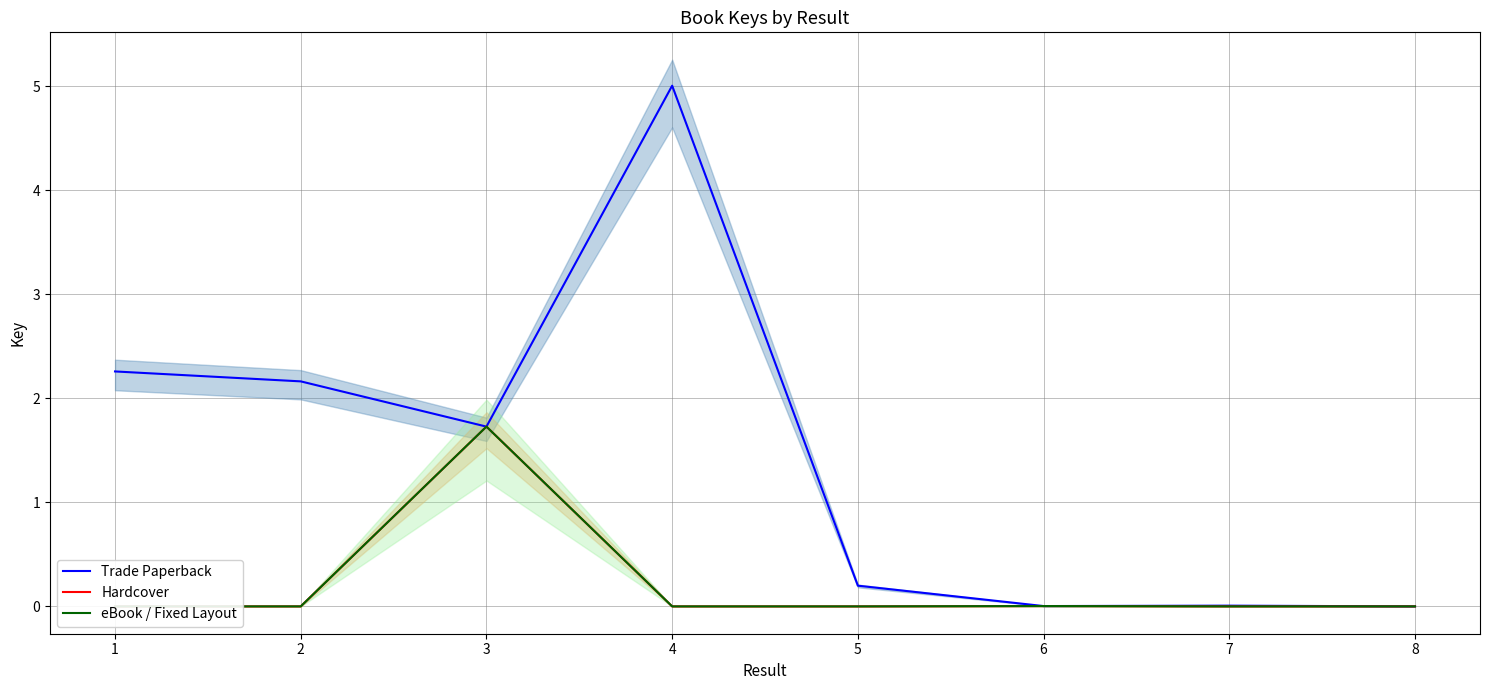

Reading right to left, extract all data points from this chart.

Trade Paperback: 8=0.0	7=0.0	6=0.0	5=0.2	4=5.0	3=1.7	2=2.2	1=2.3
Hardcover: 8=0.0	7=0.0	6=0.0	5=0.0	4=0.0	3=1.7	2=0.0	1=0.0
eBook / Fixed Layout: 8=0.0	7=0.0	6=0.0	5=0.0	4=0.0	3=1.7	2=0.0	1=0.0